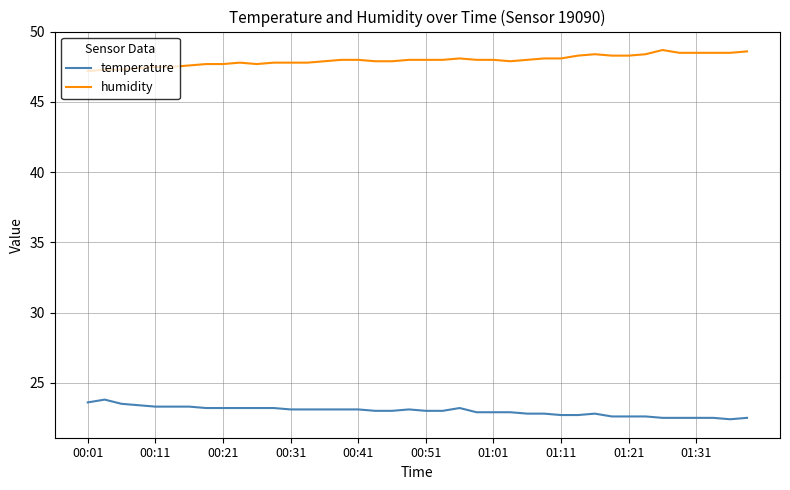

What is the minimum value for humidity?

47.2